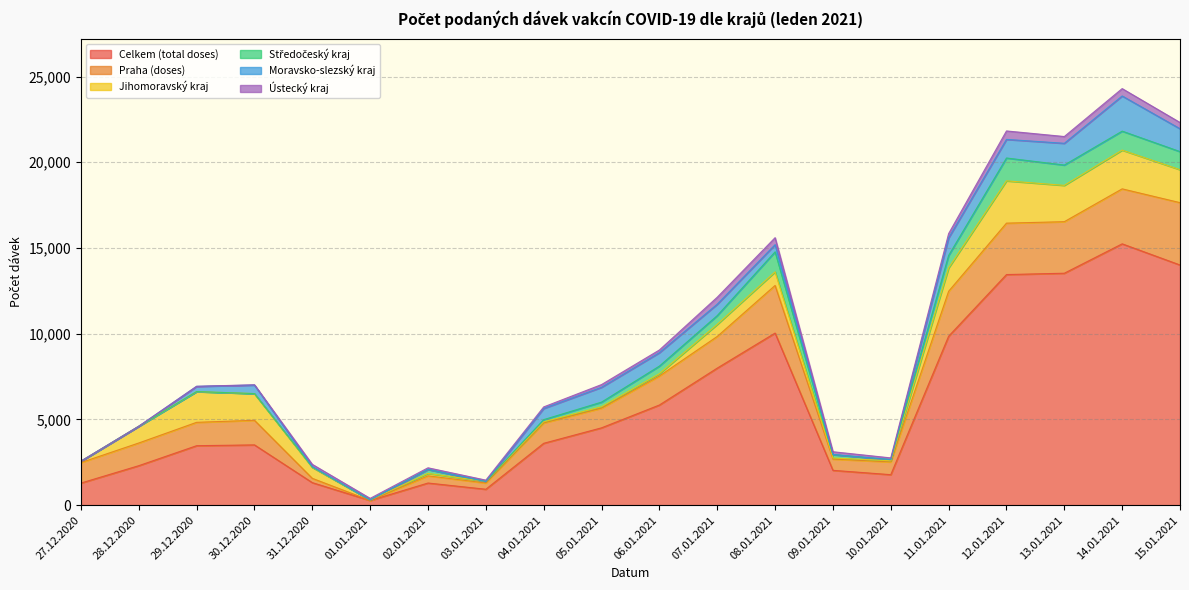

What is the total value across all series at 08.01.2021?

15601